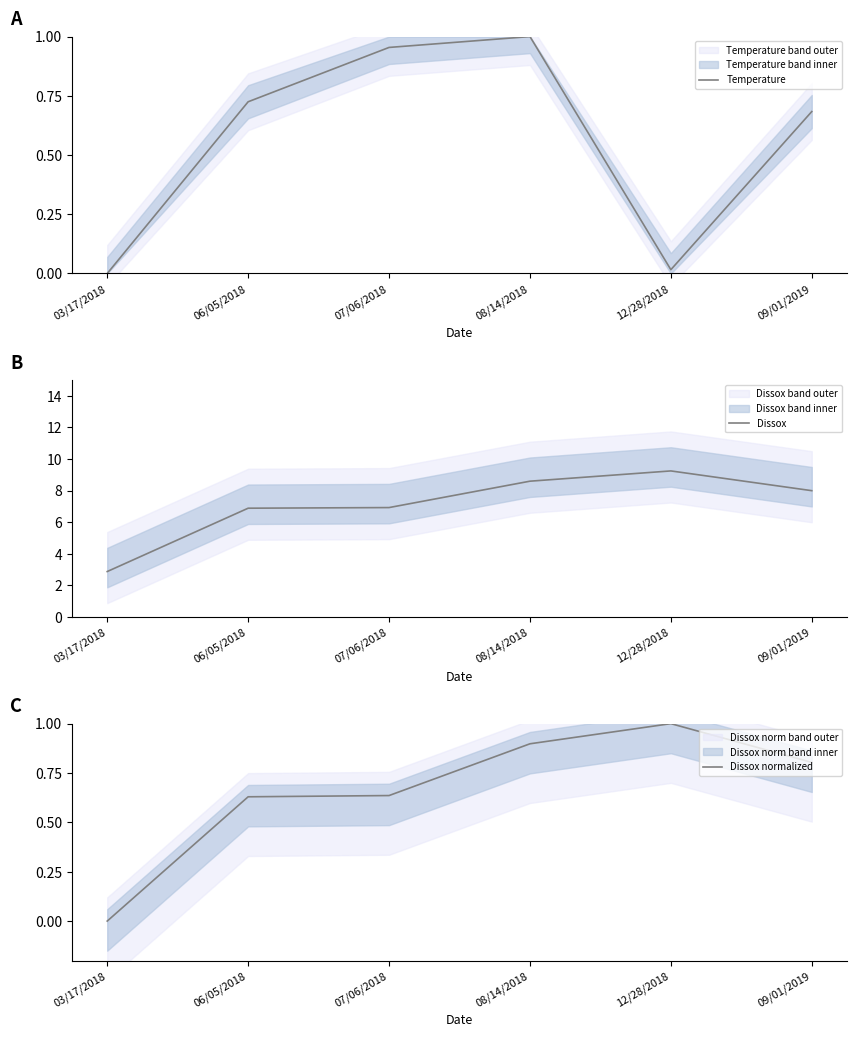

Where is Dissox normalized nearest to the value 0?

03/17/2018